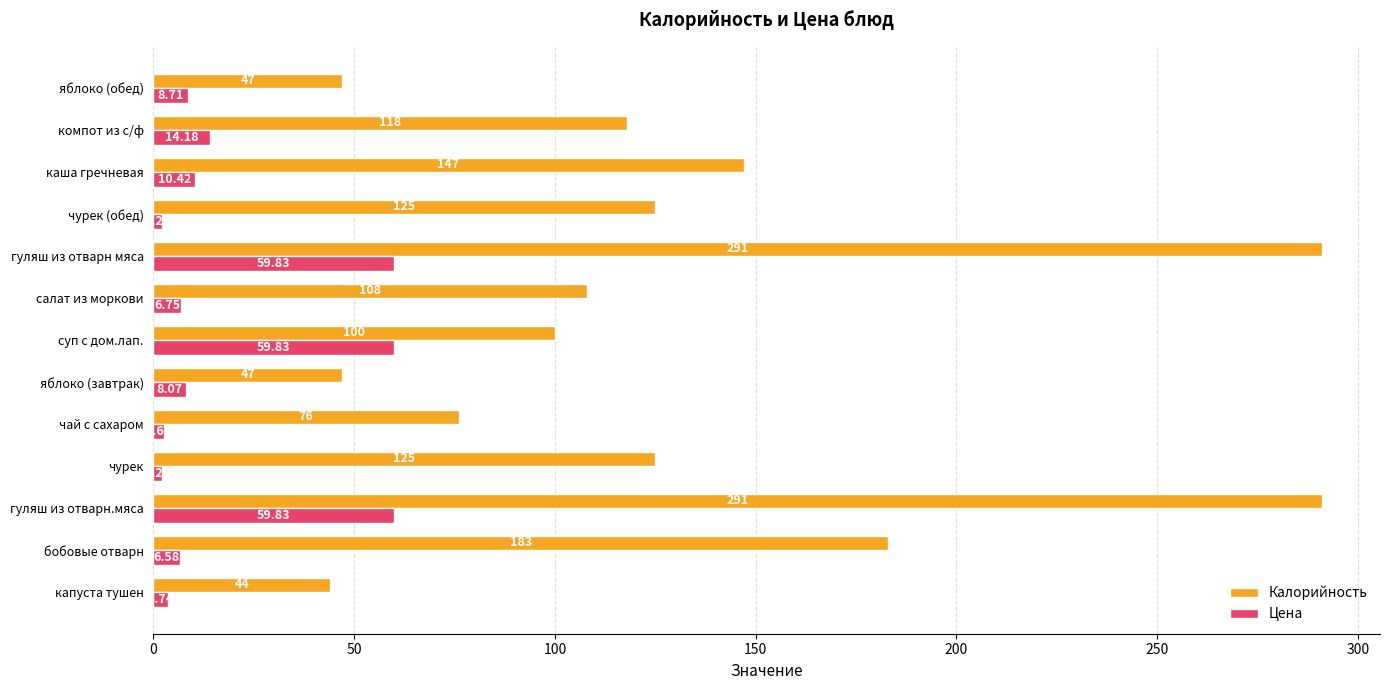

How many data points in Цена are above 8?

7